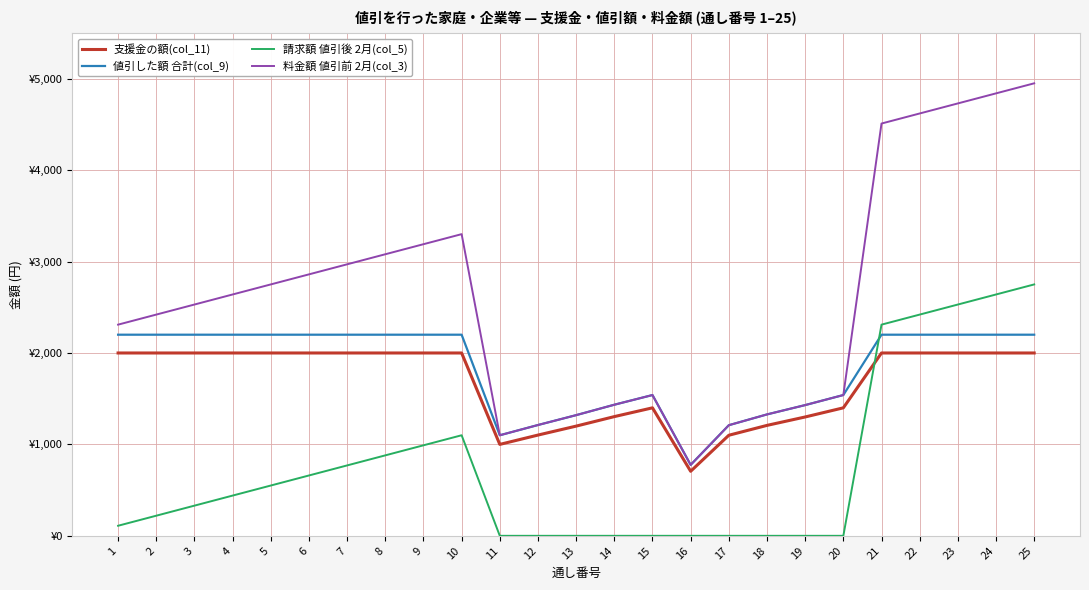

Rank the series by their maximum value, from lowest to highest.

支援金の額(col_11), 値引した額 合計(col_9), 請求額 値引後 2月(col_5), 料金額 値引前 2月(col_3)